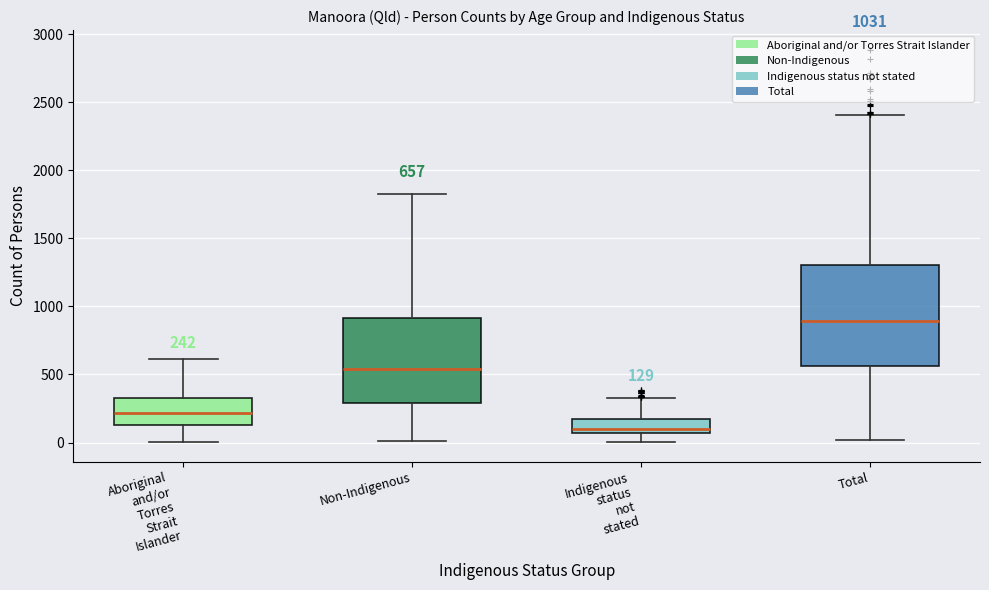

Which box's median line is the highest?

Total